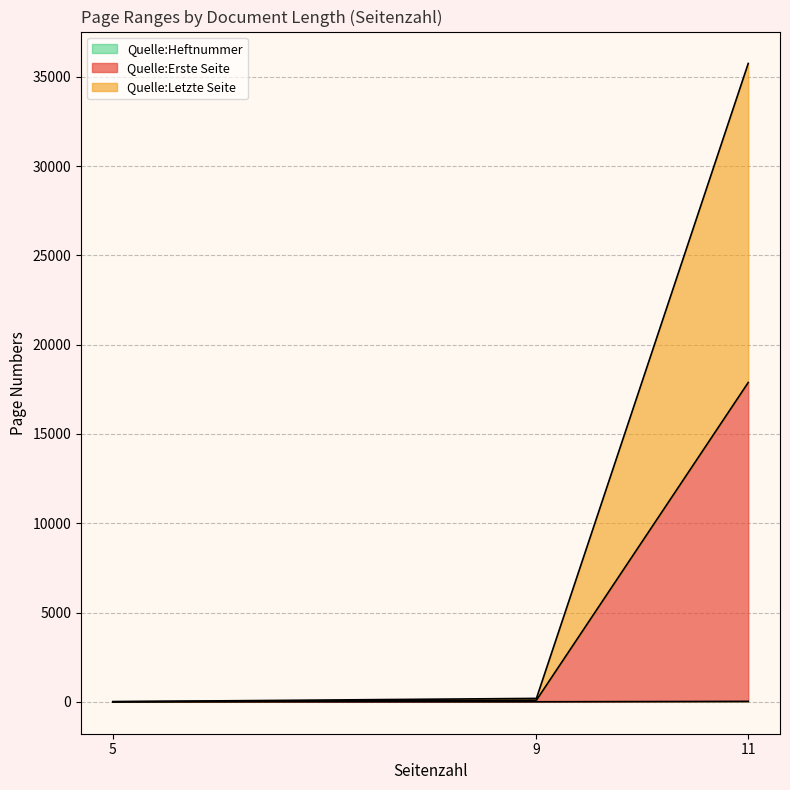

At which category is the sum across all series the highest?

11